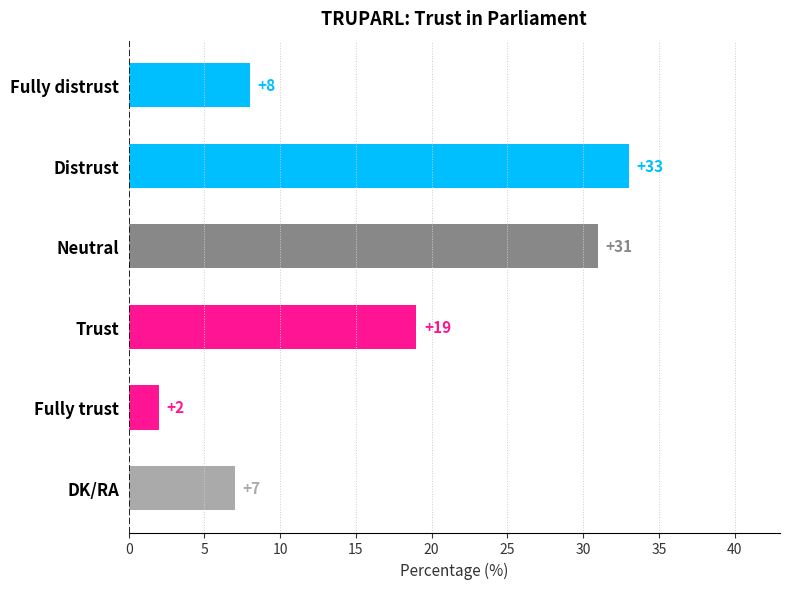

What is the average value?

17